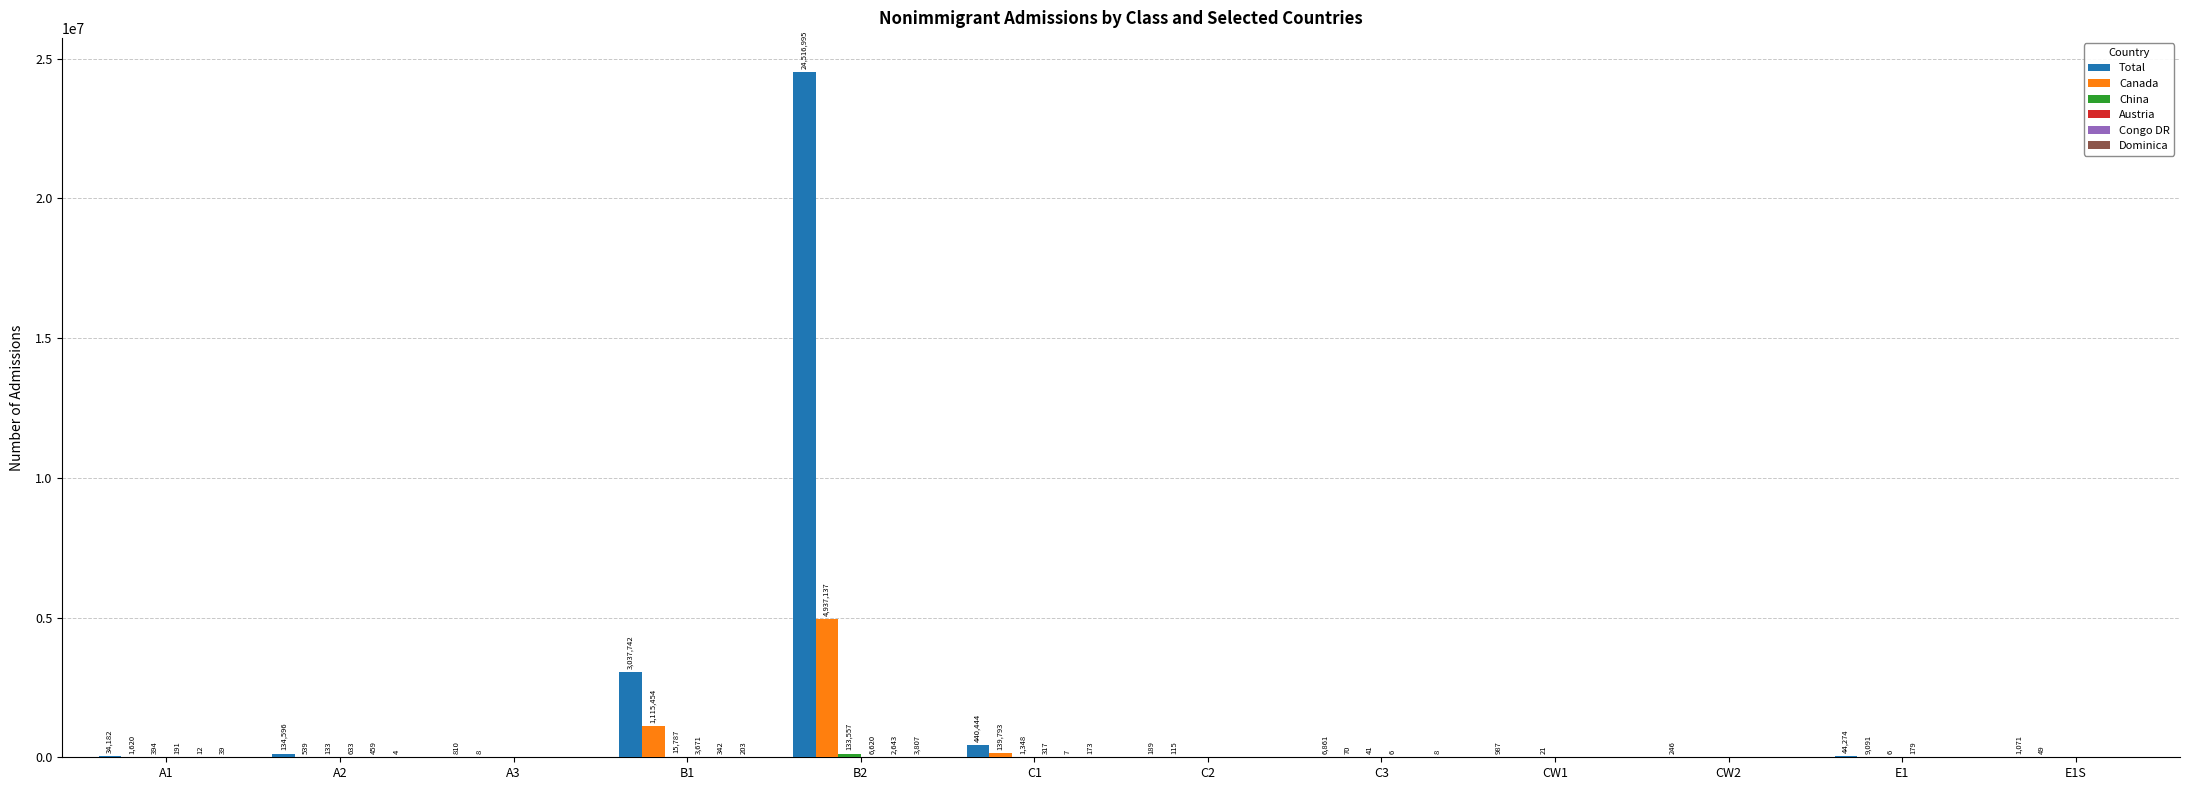

What is the spread (max minus min) of values at B2?

24514352